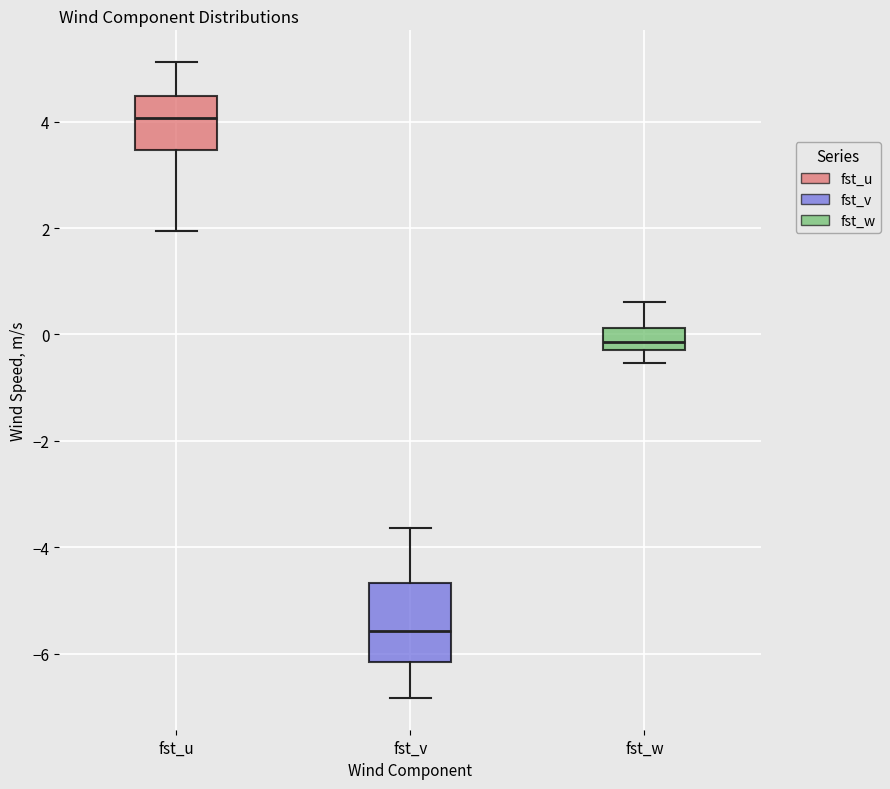

Reading left to right, transcribe this box plot: for each box, give where its median line is, the range the box spans, and where its two whiskers end, as read against the y-axis. The values are not printed on the chart, so give them approximately, as read against the axis.

fst_u: median 4.0, box 3.4 to 4.4, whiskers 2.0 to 5.2
fst_v: median -5.6, box -6.2 to -4.6, whiskers -6.8 to -3.6
fst_w: median -0.2 (inside the box), box -0.2 to 0.2, whiskers -0.6 to 0.6